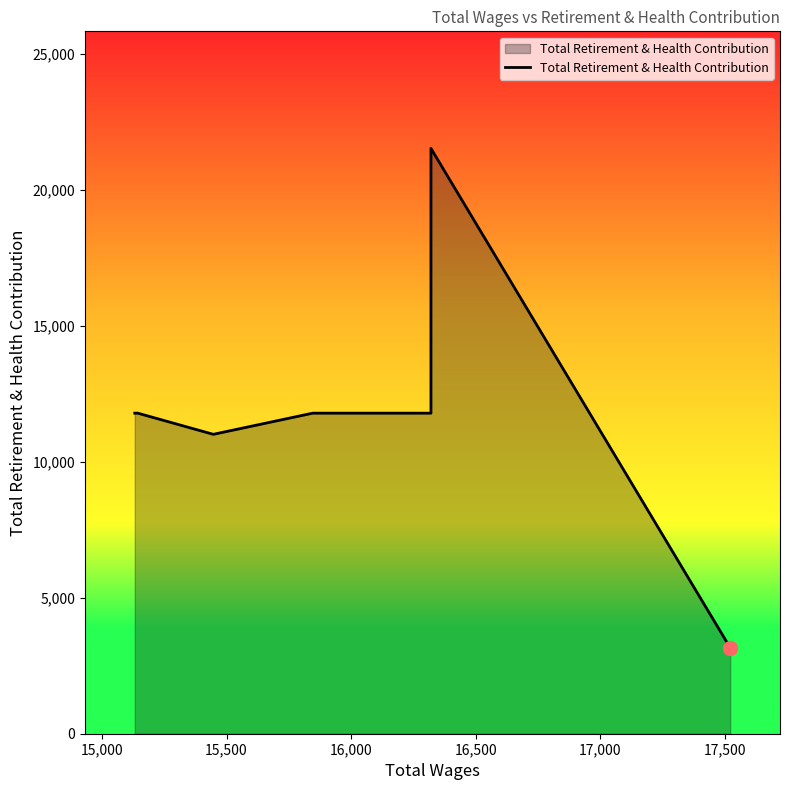

Approximately how many times larger is the value at 16,500 compared to 15,000?

1.0